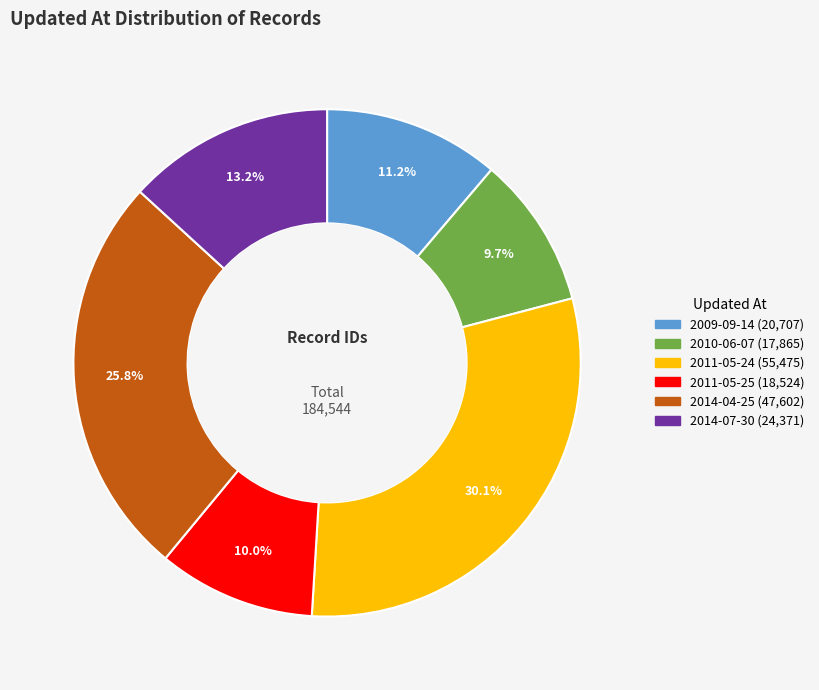

Is there any slice that represents more than half of the pie?

No